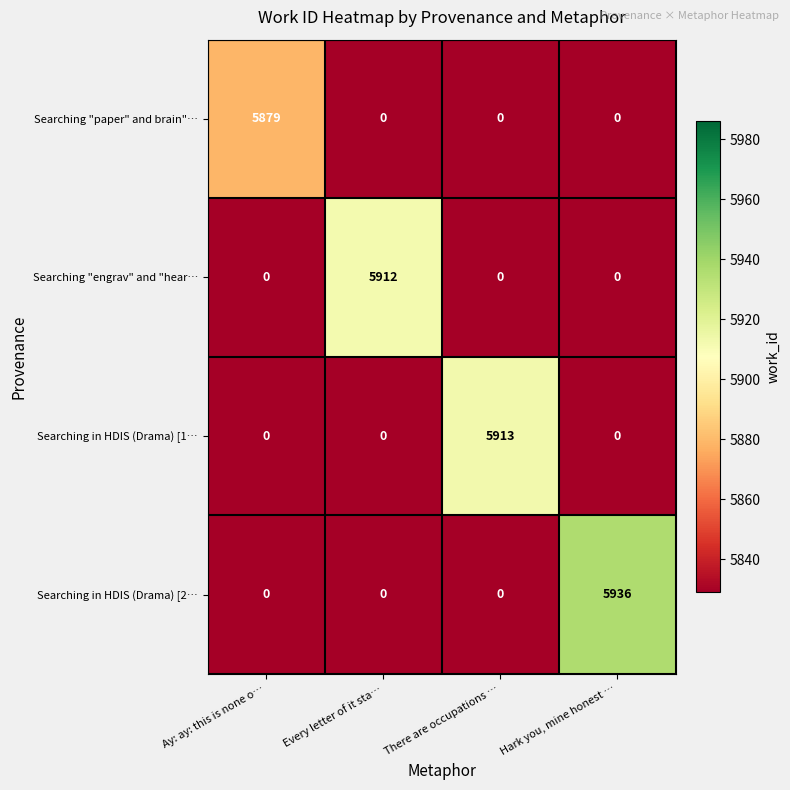

Rank the series by their maximum value, from lowest to highest.

Searching "paper" and brain"…, Searching "engrav" and "hear…, Searching in HDIS (Drama) [1…, Searching in HDIS (Drama) [2…